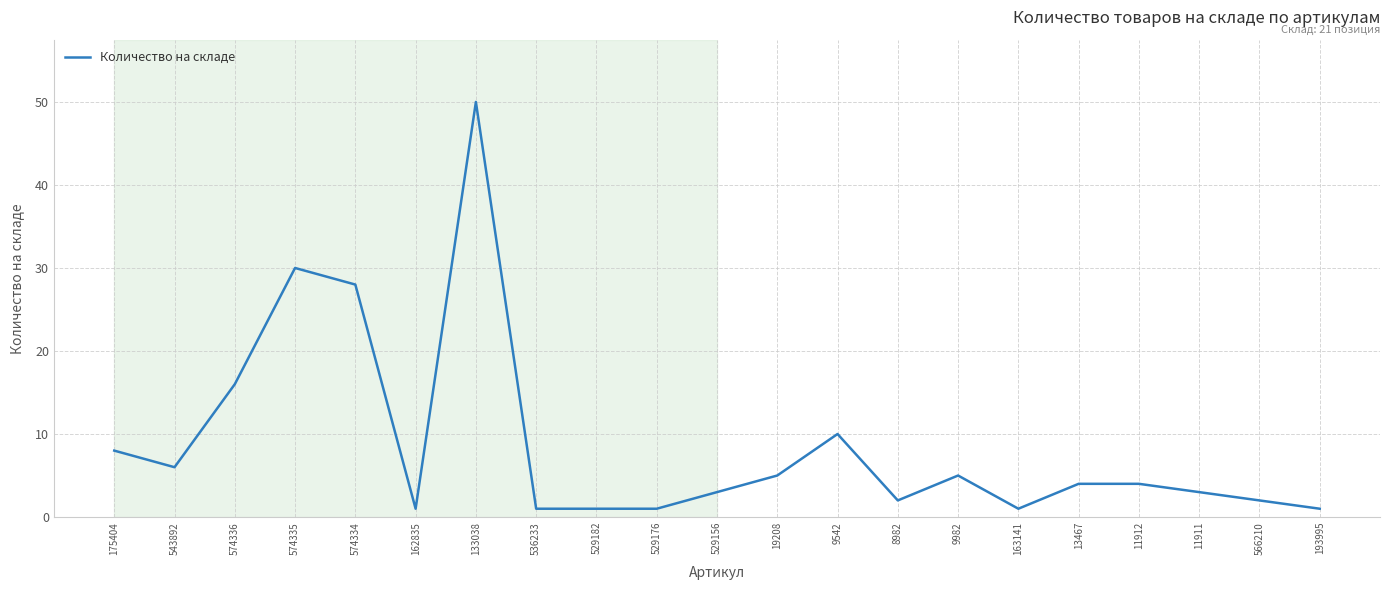

What is the maximum value shown in the chart?

50